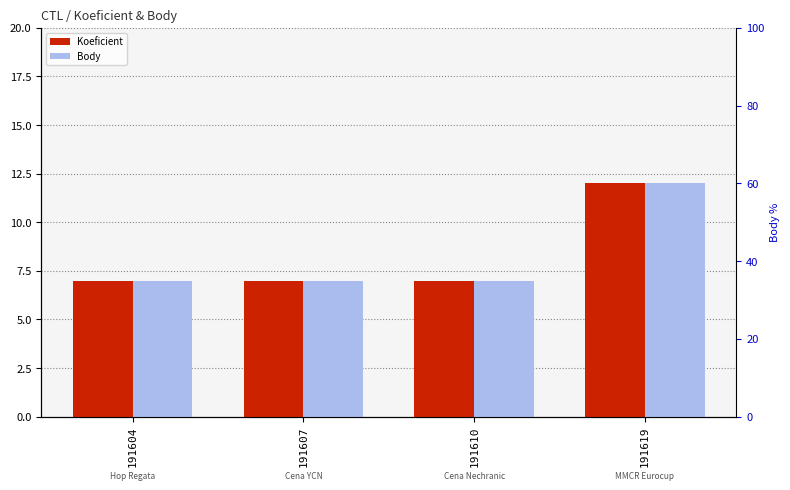

True or false: Koeficient has a value of 3 at 191619.

False